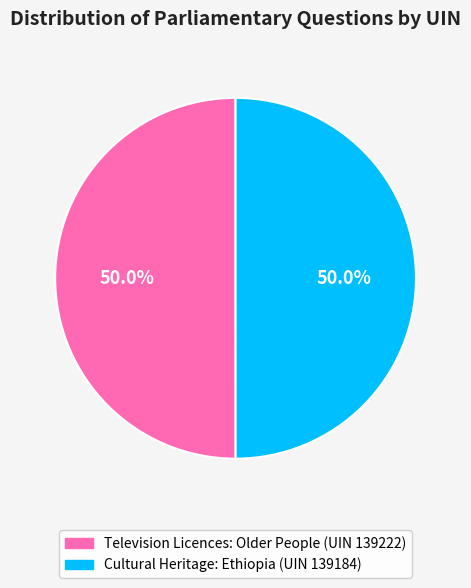

Count the number of slices in the pie.

2